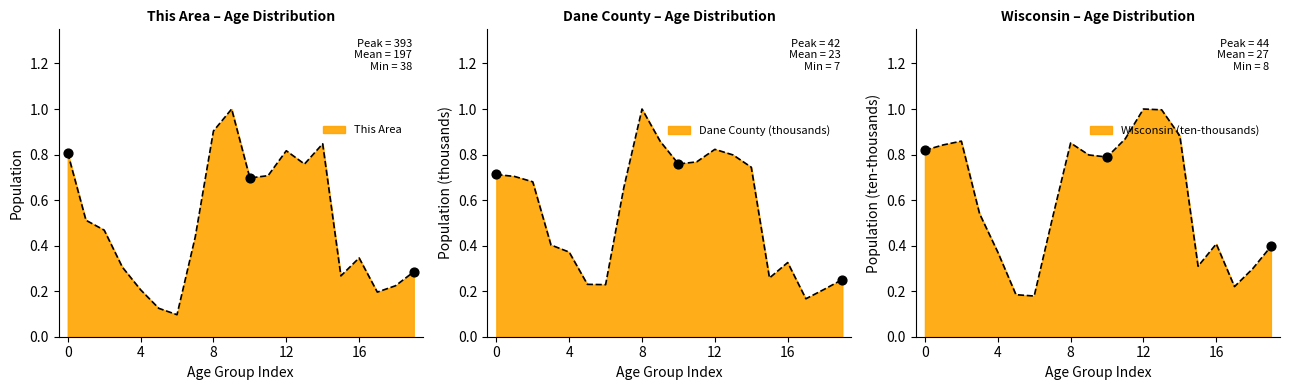

At how many categories does at least one series exceed 0?

20